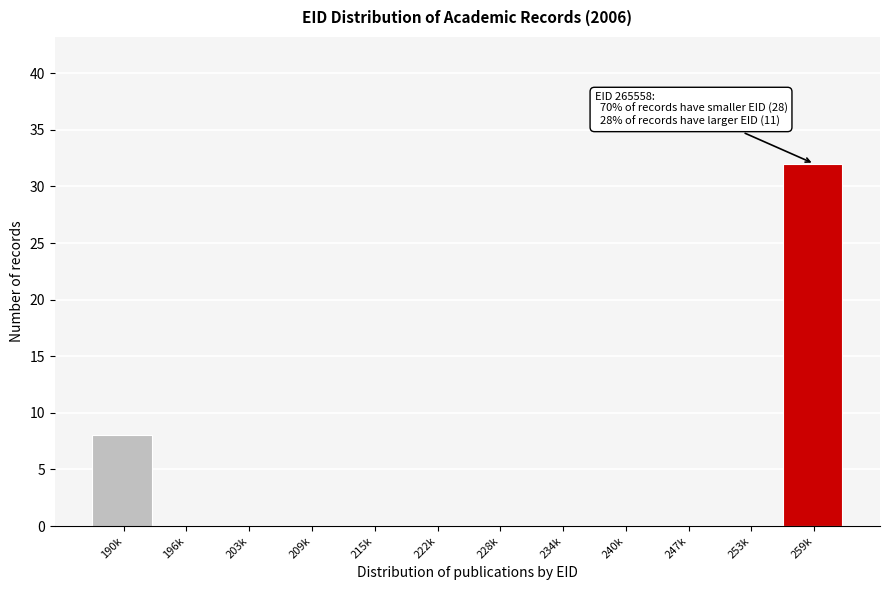

Reading left to right, what are all the values shown in this chart?

190k=8	196k=0	203k=0	209k=0	215k=0	222k=0	228k=0	234k=0	240k=0	247k=0	253k=0	259k=32